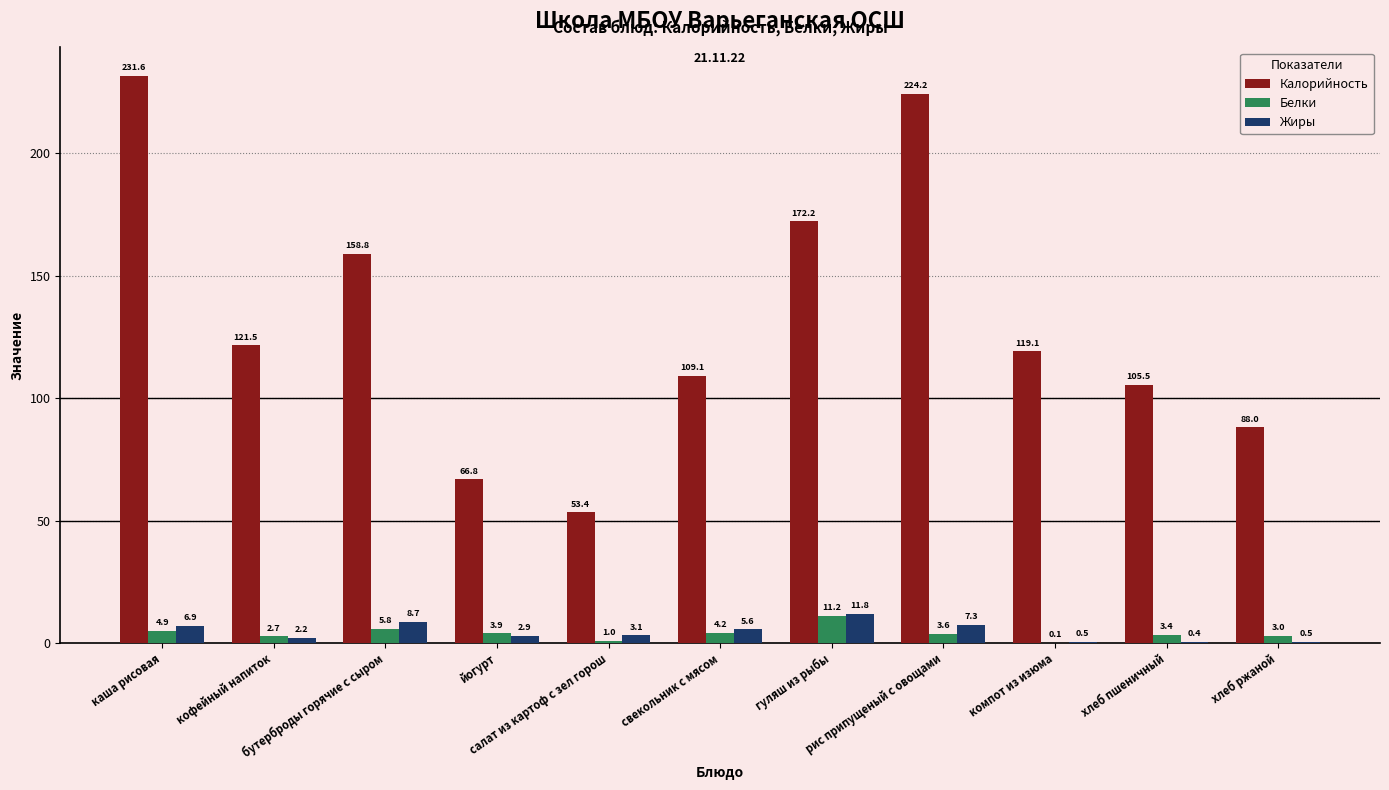

Which series has the widest spread of values?

Калорийность